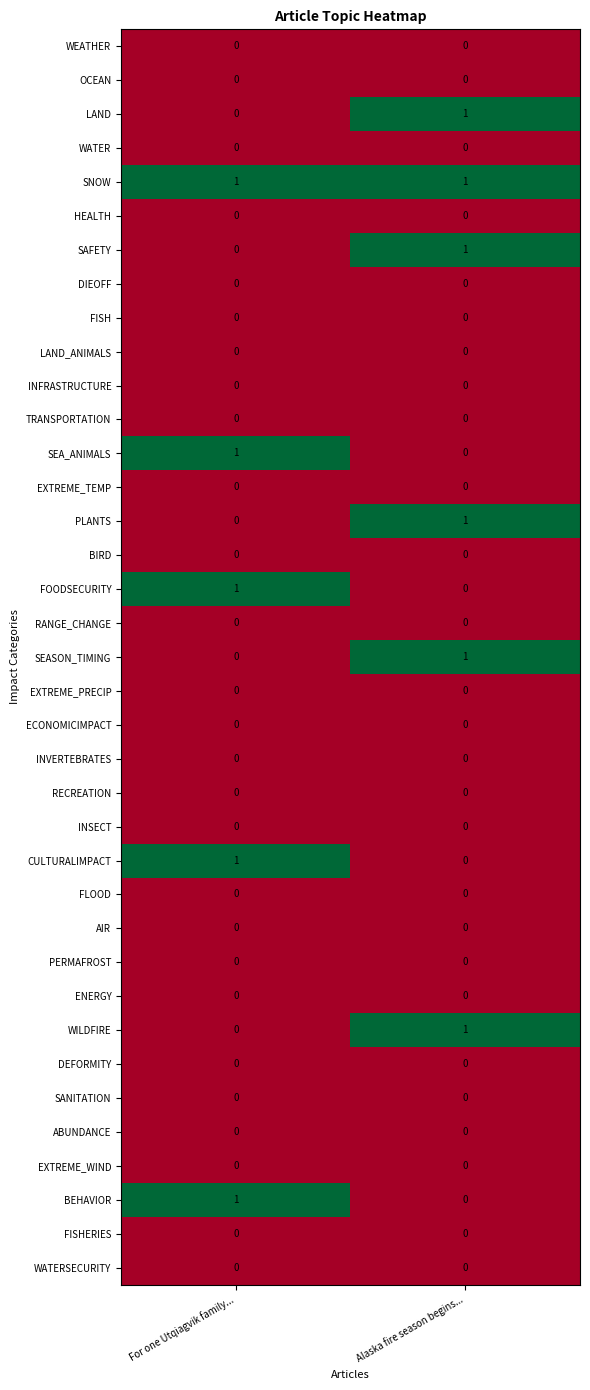

True or false: DIEOFF has a value of 0 at For one Utqiagvik family....

True